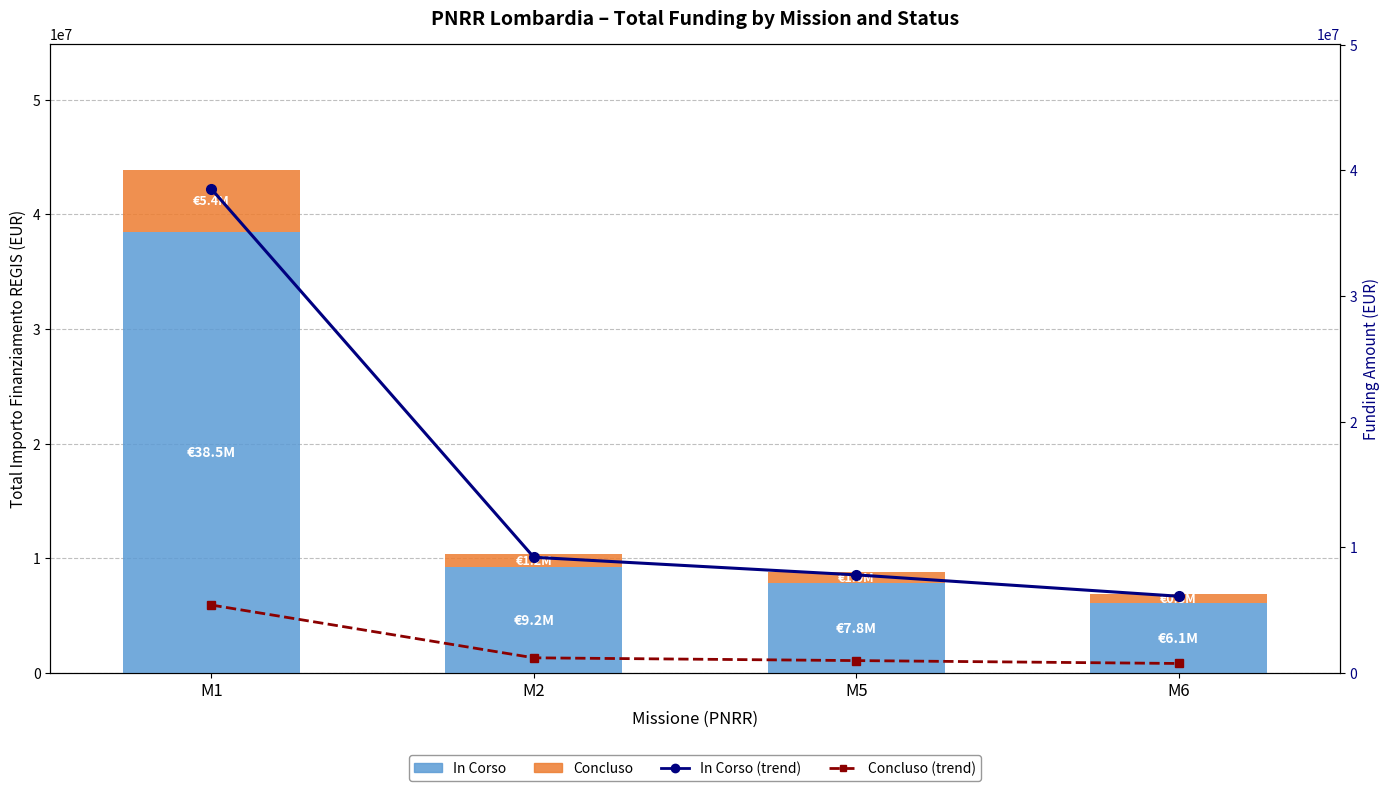

How many values in the In Corso series are below 9200000?

2